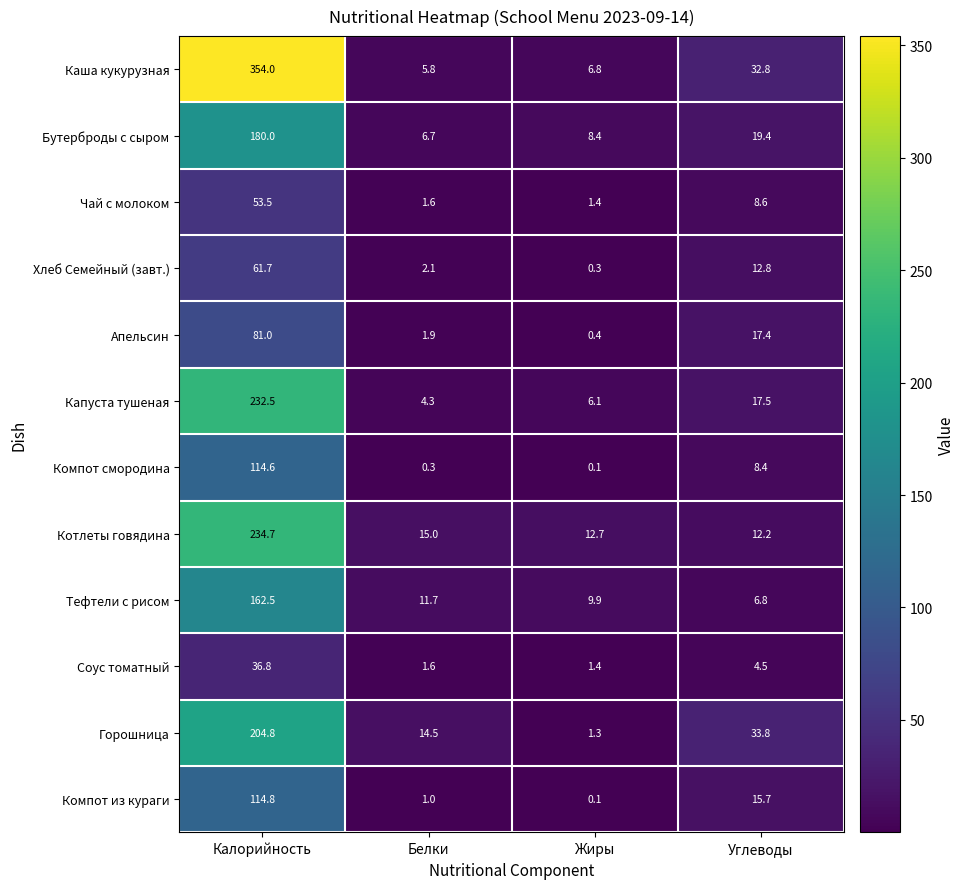

What is the spread (max minus min) of values at Калорийность?

317.2